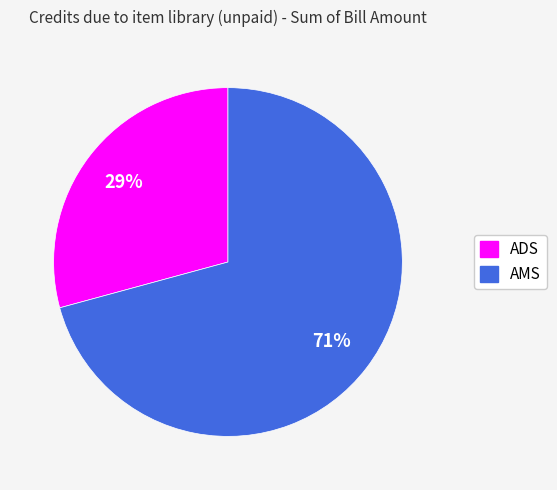

To the nearest percent, what is the difference between the largest and smallest slice percentages?

42%